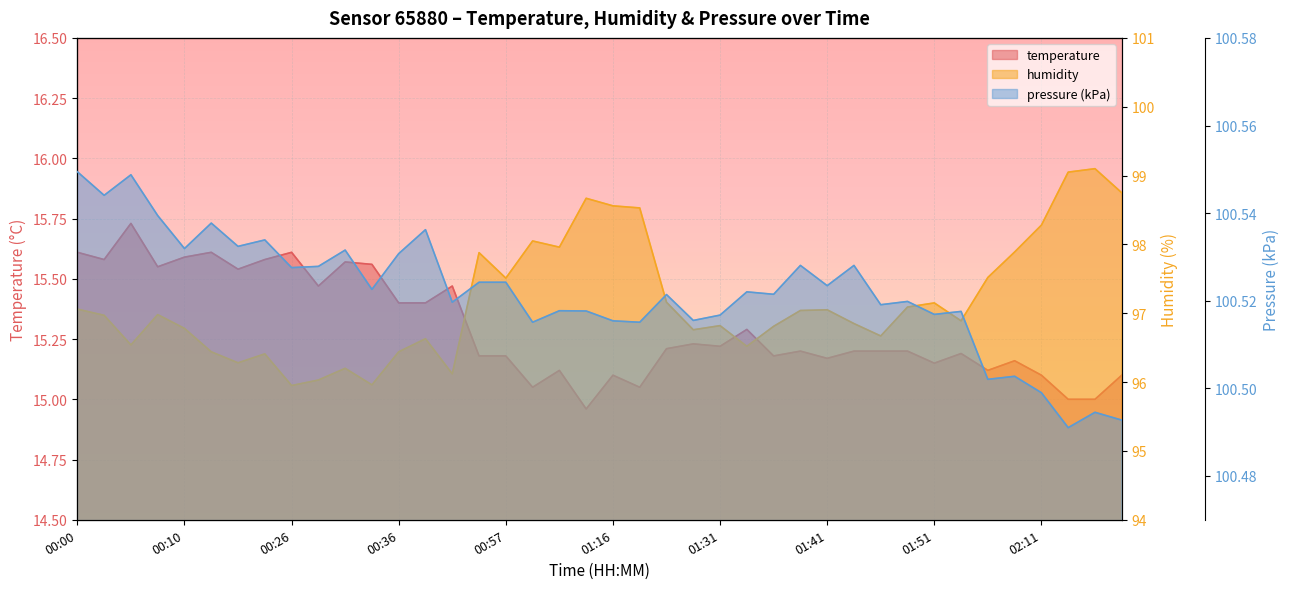

Count the number of categories in the chart.

40